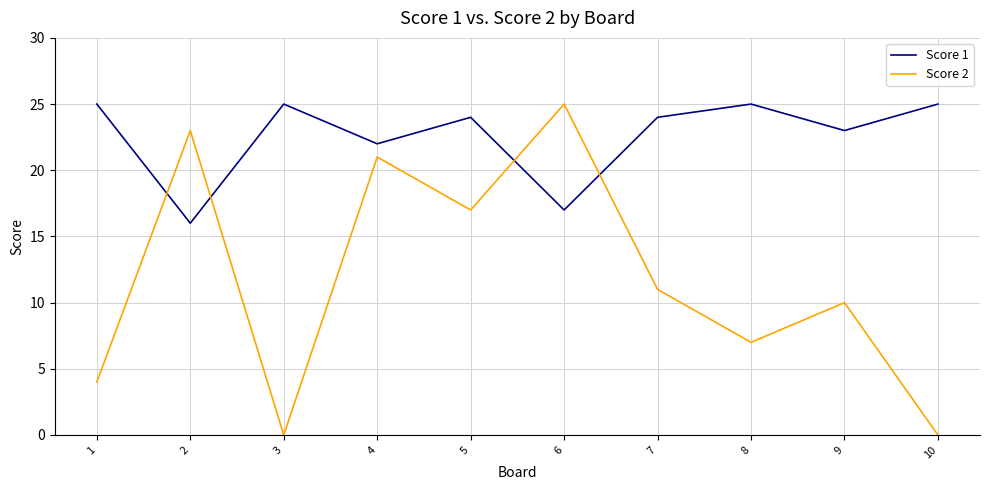

Count the number of categories in the chart.

10